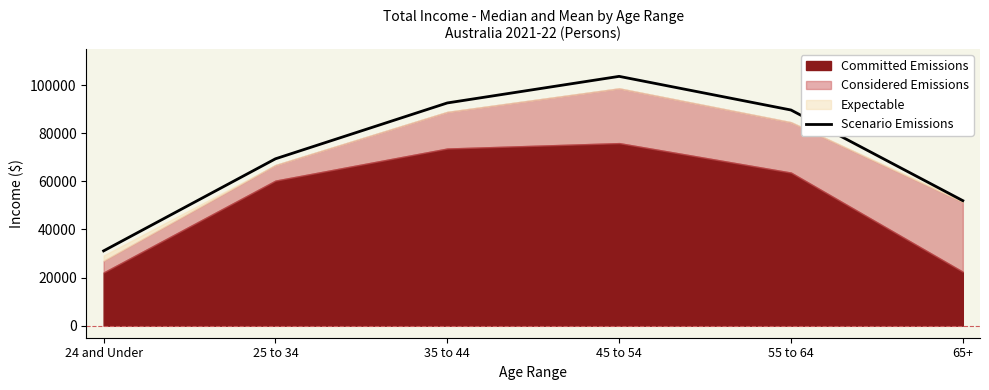

At which label does the data first exceed 89637?

35 to 44